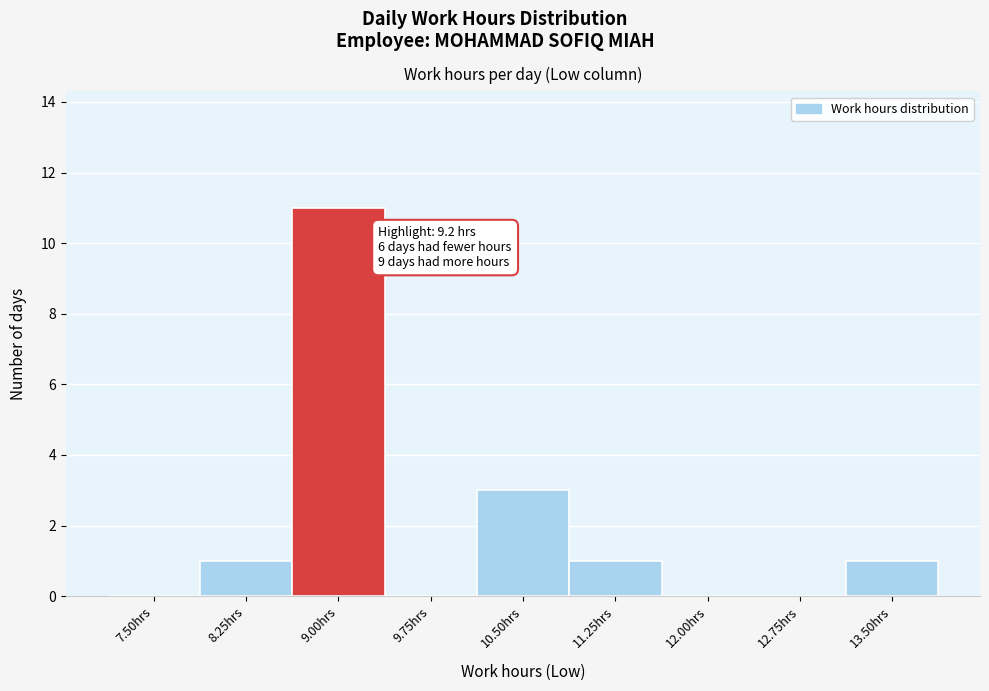

Reading left to right, extract all data points from this chart.

7.50hrs=0	8.25hrs=1	9.00hrs=11	9.75hrs=0	10.50hrs=3	11.25hrs=1	12.00hrs=0	12.75hrs=0	13.50hrs=1